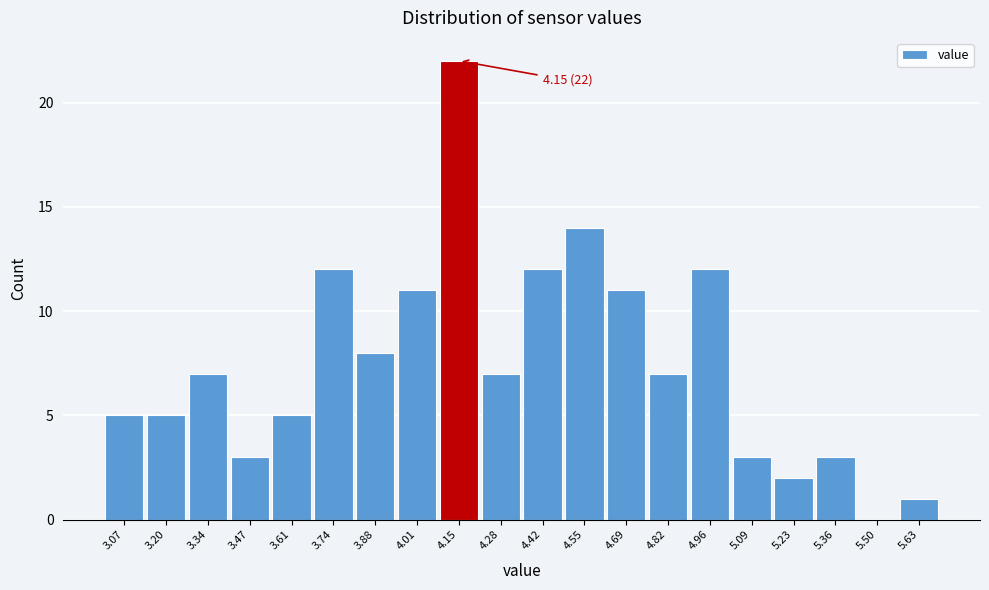

Over which range of the x-axis is the bar tallest?

4.080 to 4.215